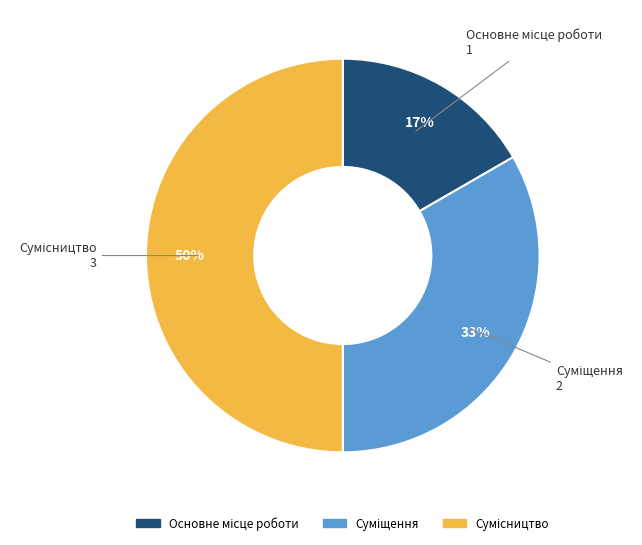

To the nearest percent, what is the difference between the largest and smallest slice percentages?

33%